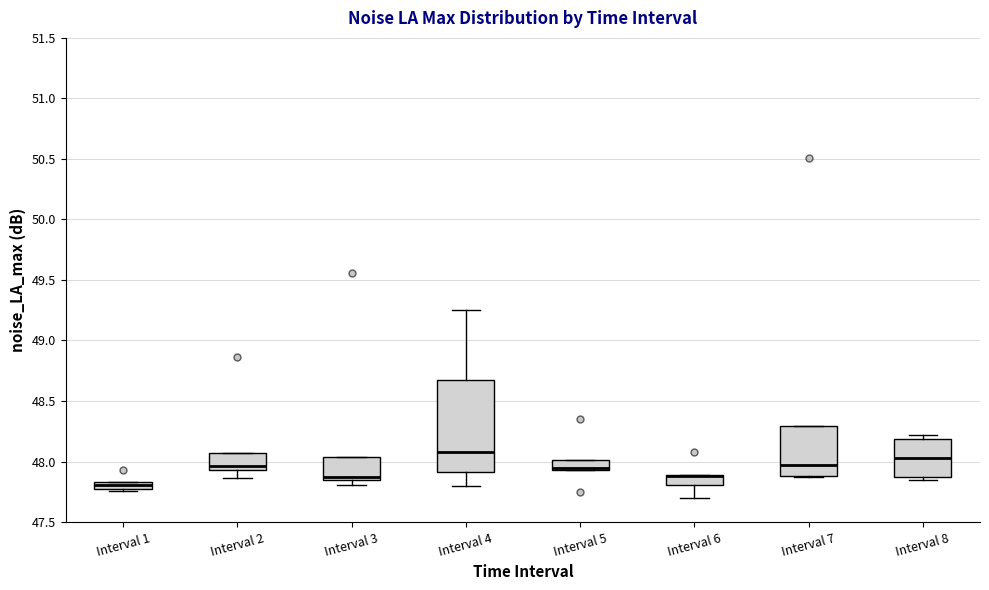

Where does the median line of the box for Interval 1 sit on the y-axis? The values are not printed on the chart, so give them approximately, as read against the axis.

47.80